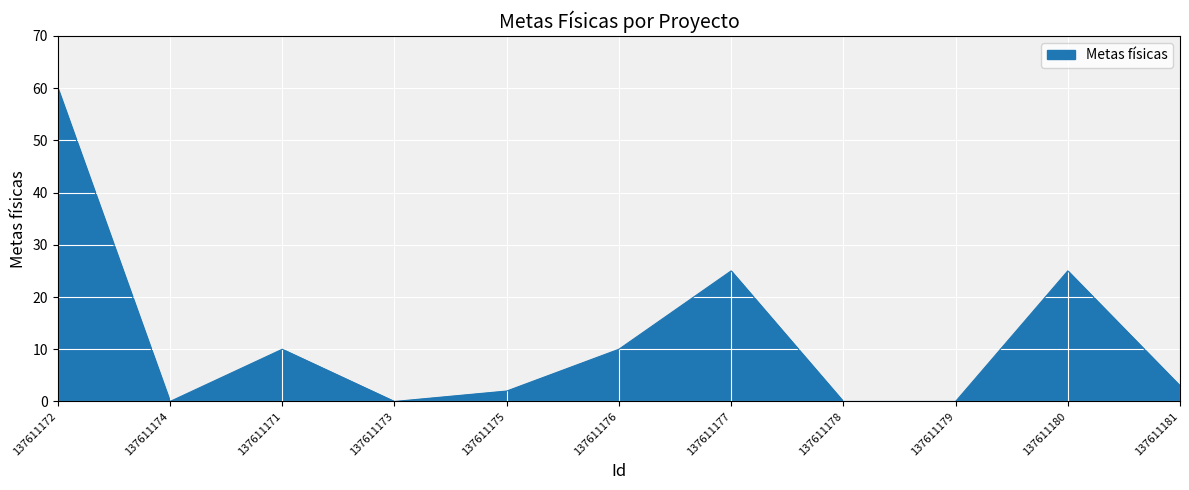

How many lines are shown in the chart?

1